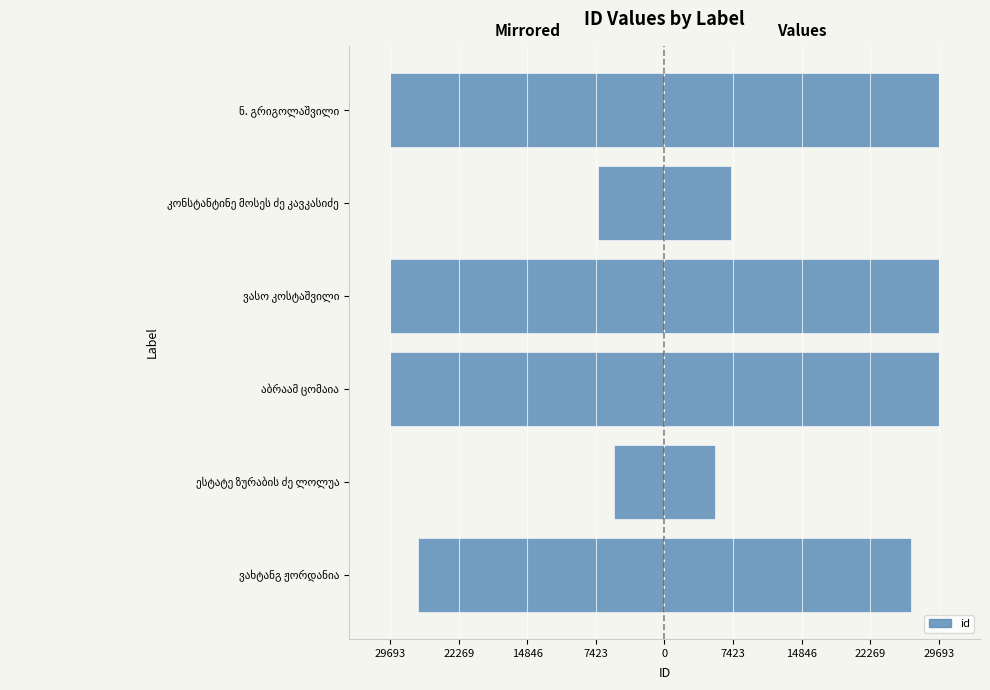

The id series shows 6381 at ვახტანგ ჟორდანია. True or false?

False